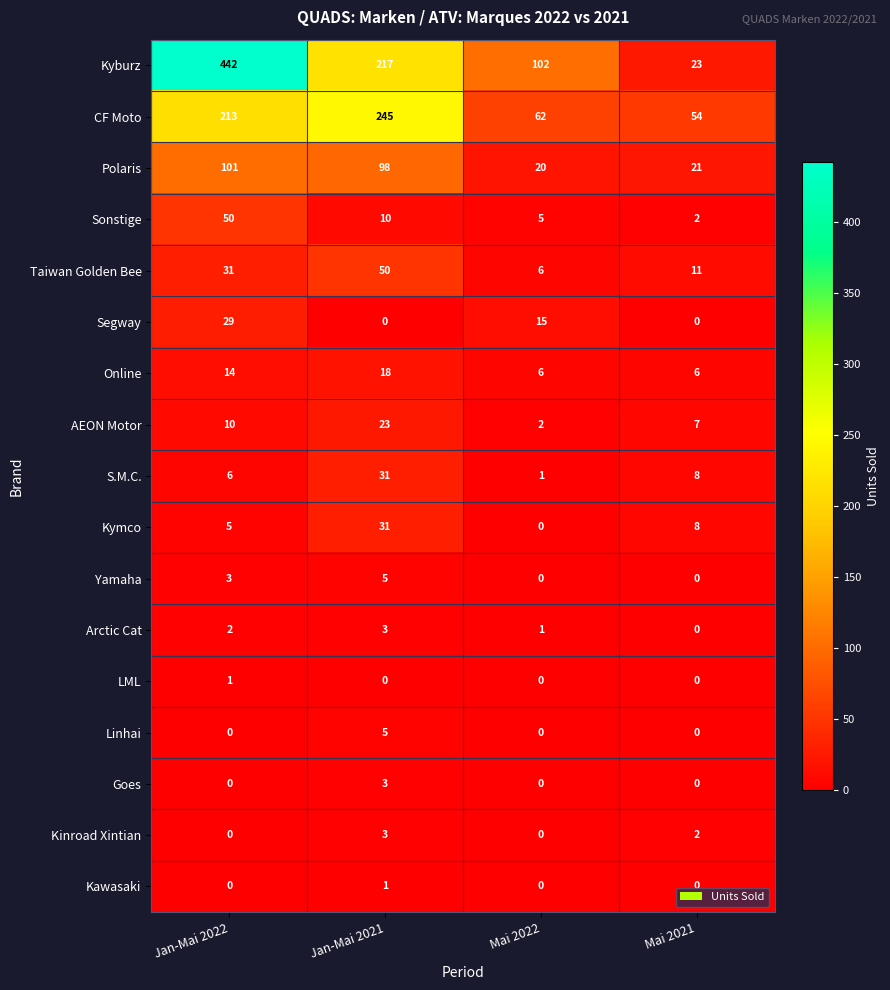

Rank the categories by CF Moto value from lowest to highest.

Mai 2021, Mai 2022, Jan-Mai 2022, Jan-Mai 2021